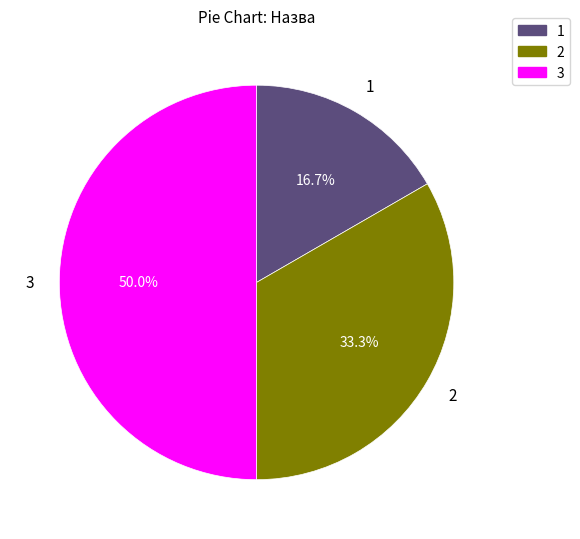

What is the largest slice in the pie chart?

3